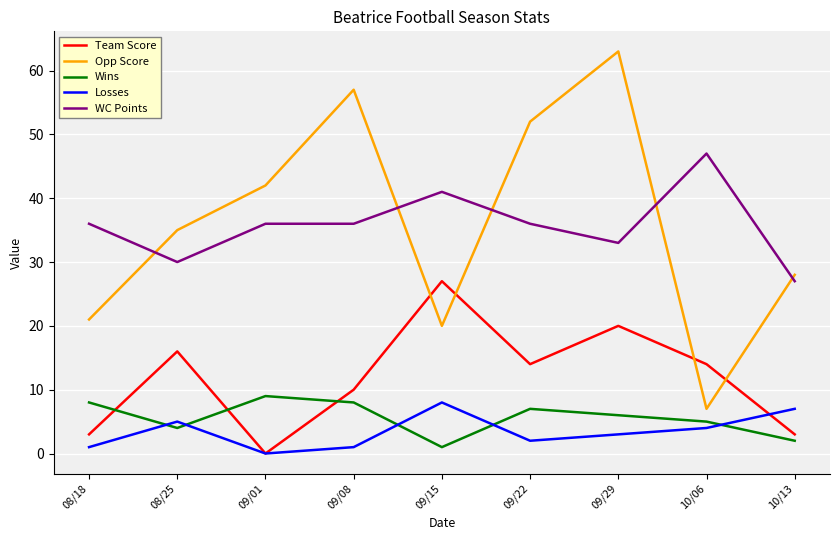

What is the sum of the Wins values at 09/01 and 08/18?

17